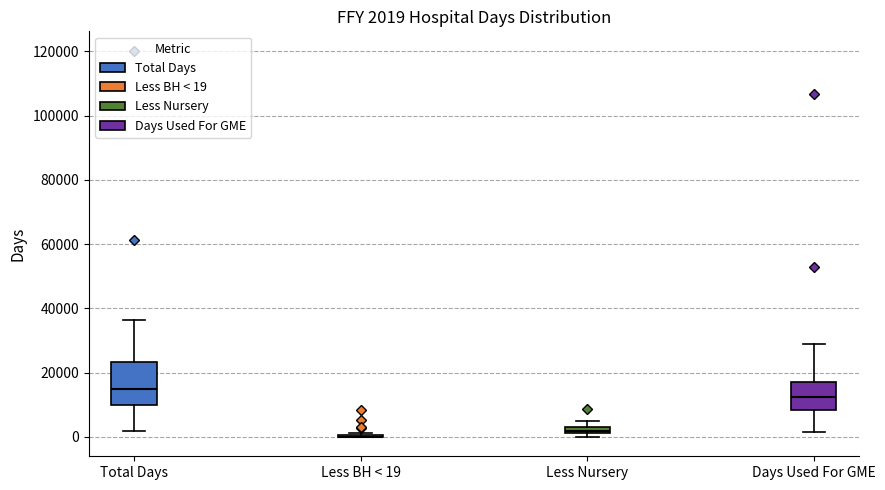

Which box is the tallest, from its lower edge to its upper edge?

Total Days